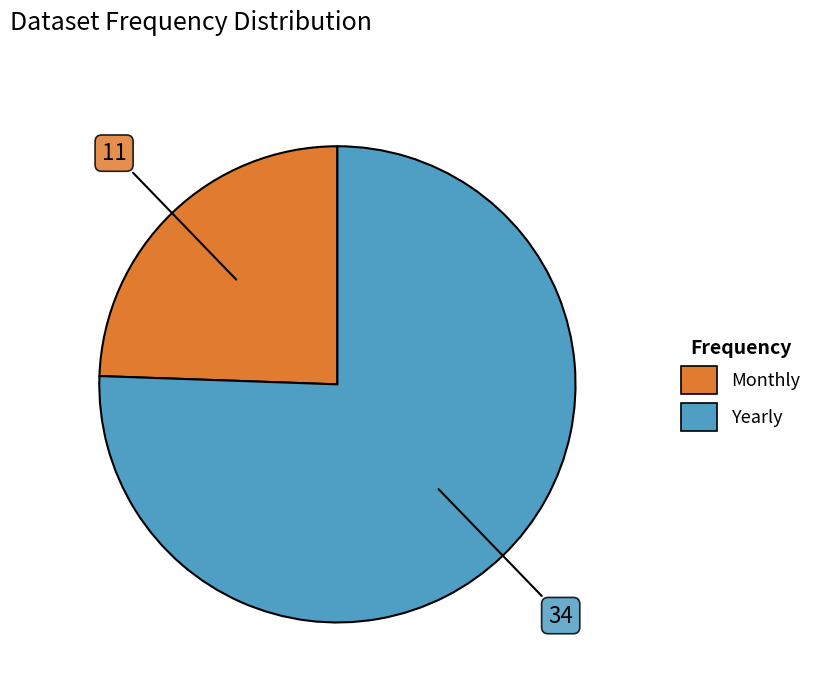

Which has a higher value, Yearly or Monthly?

Yearly